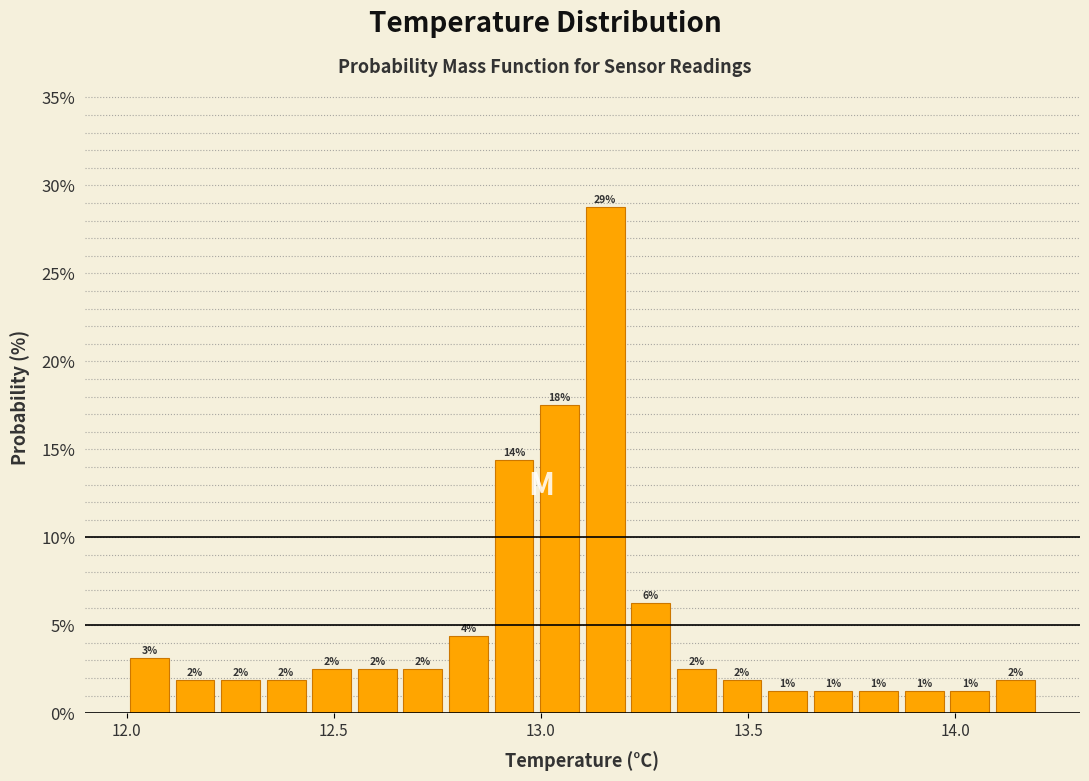

Read against the x-axis, roughly where is the centre of the tallest bar?

13.15